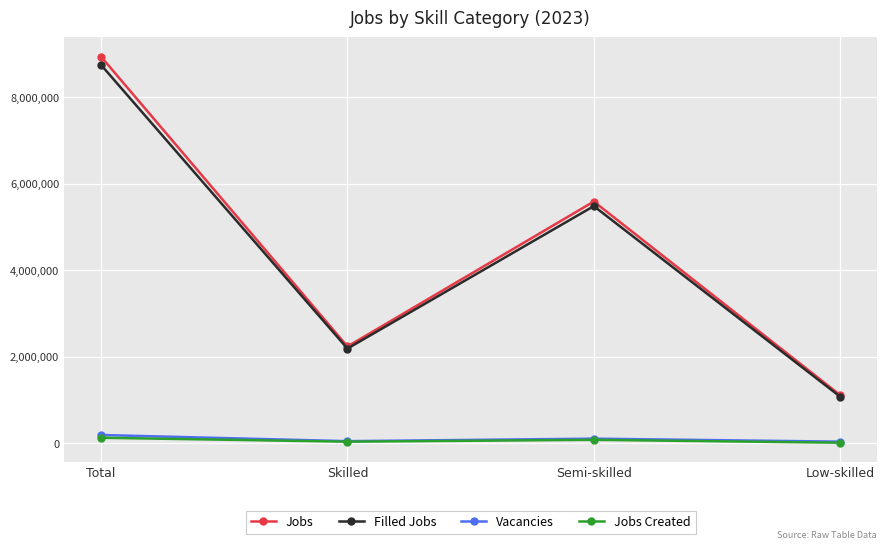

The value of Jobs at Low-skilled is 1112100. True or false?

True